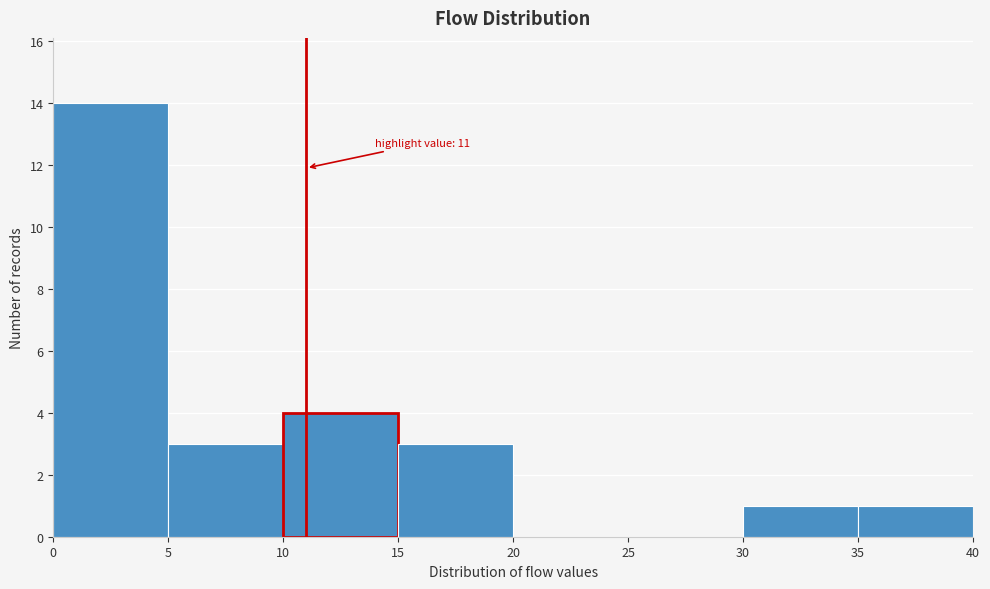

Which range on the x-axis has the tallest bar?

0 to 5